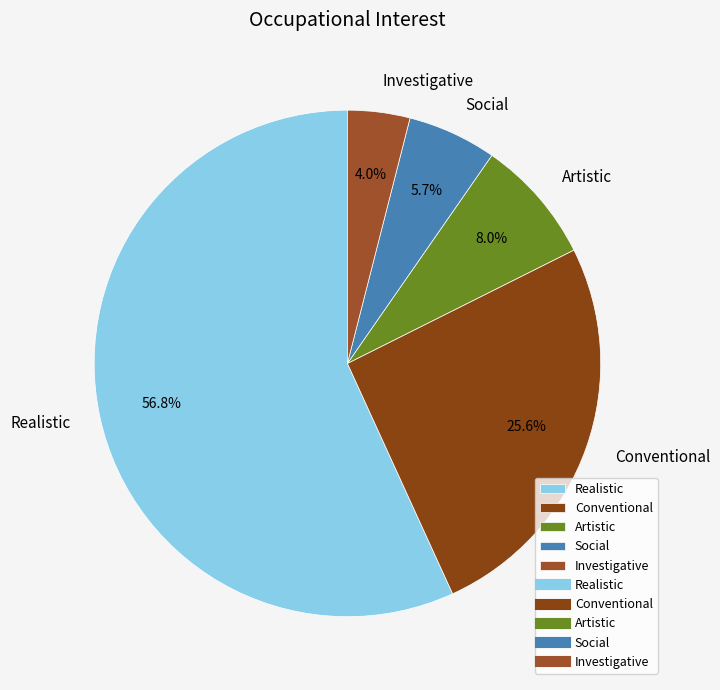

Rank the categories by value from lowest to highest.

Investigative, Social, Artistic, Conventional, Realistic